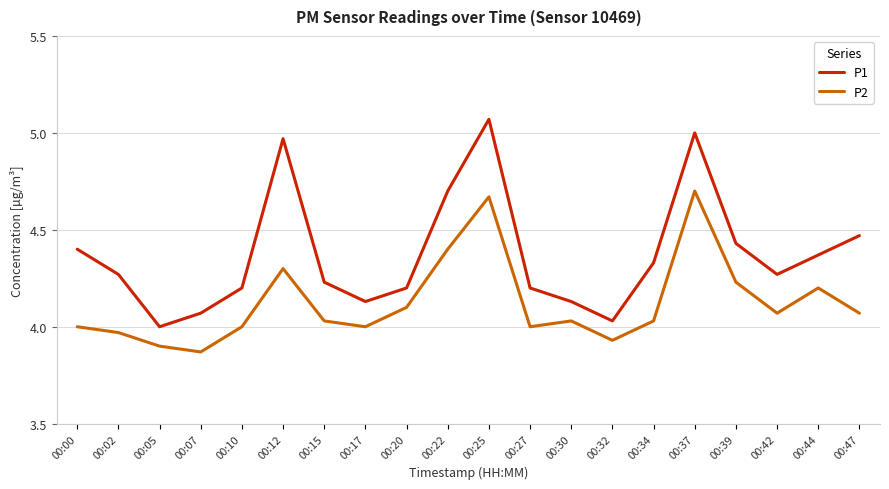

True or false: P1 and P2 cross at least once.

False